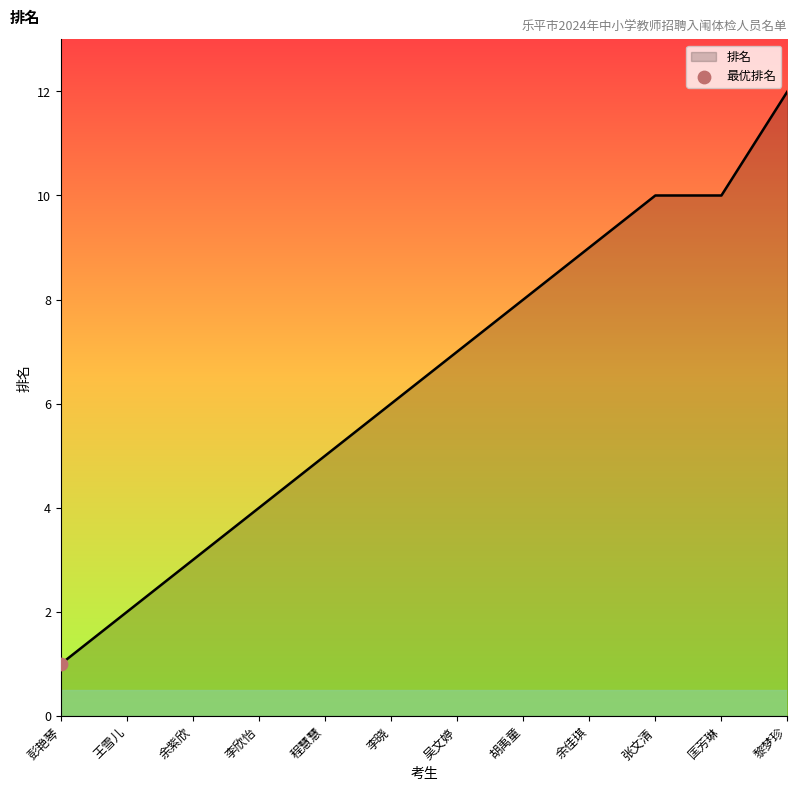

What is the ratio of the value at 黎梦珍 to the value at 匡芳琳?

1.2